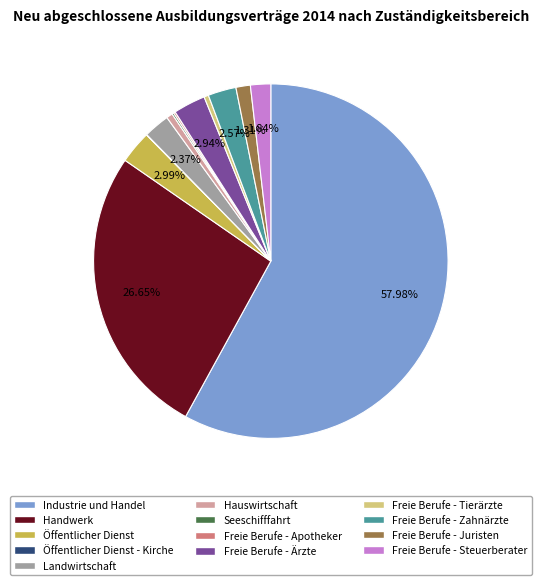

Does any single category account for the majority?

Yes